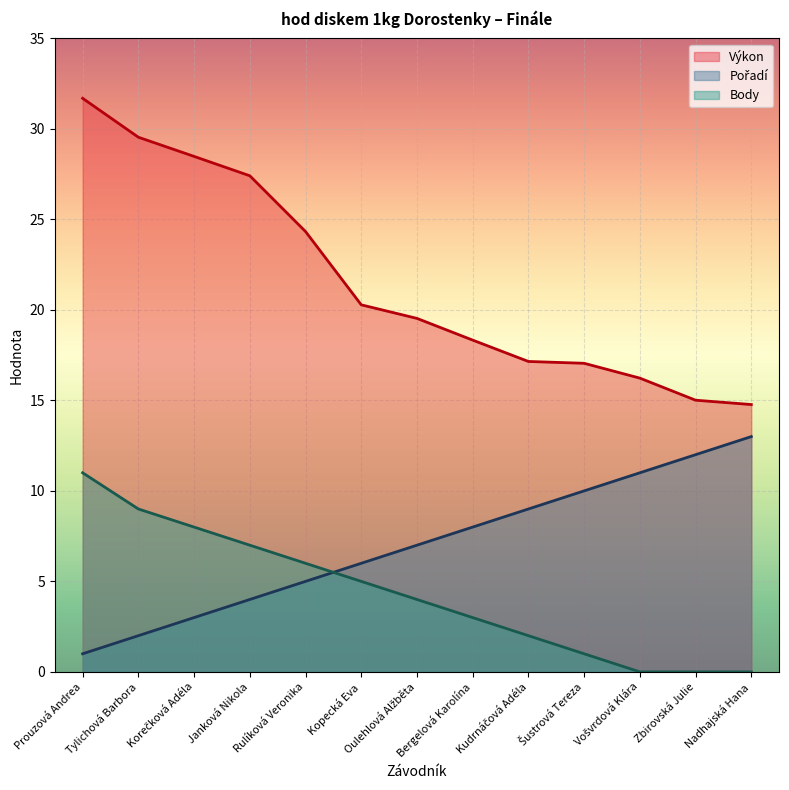

Between Tylichová Barbora and Nadhajská Hana, which series saw the biggest shift?

Výkon